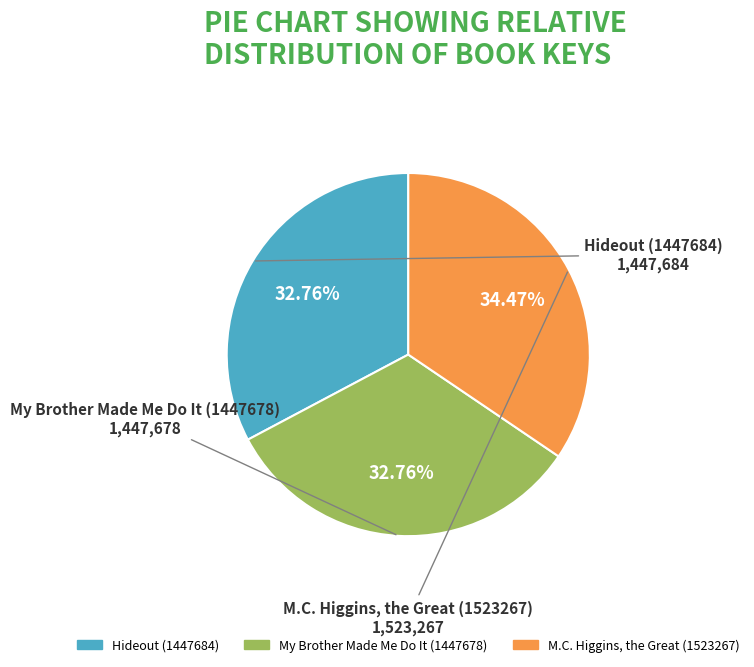

Combined, do M.C. Higgins, the Great (1523267) and My Brother Made Me Do It (1447678) account for over 50%?

Yes